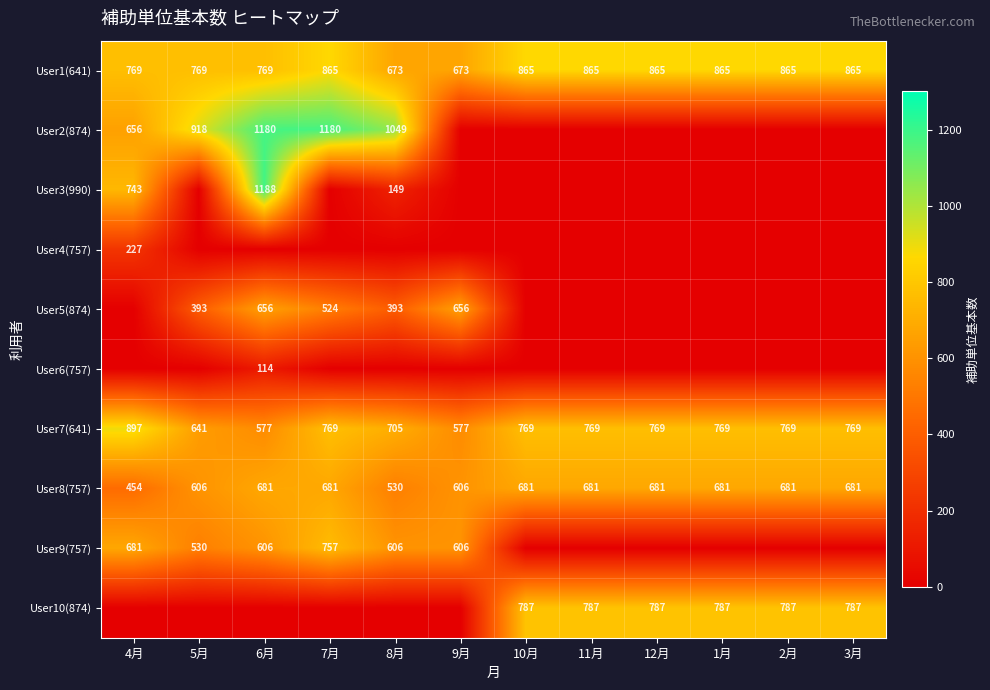

Which has a higher value, 8月 or 12月?

12月